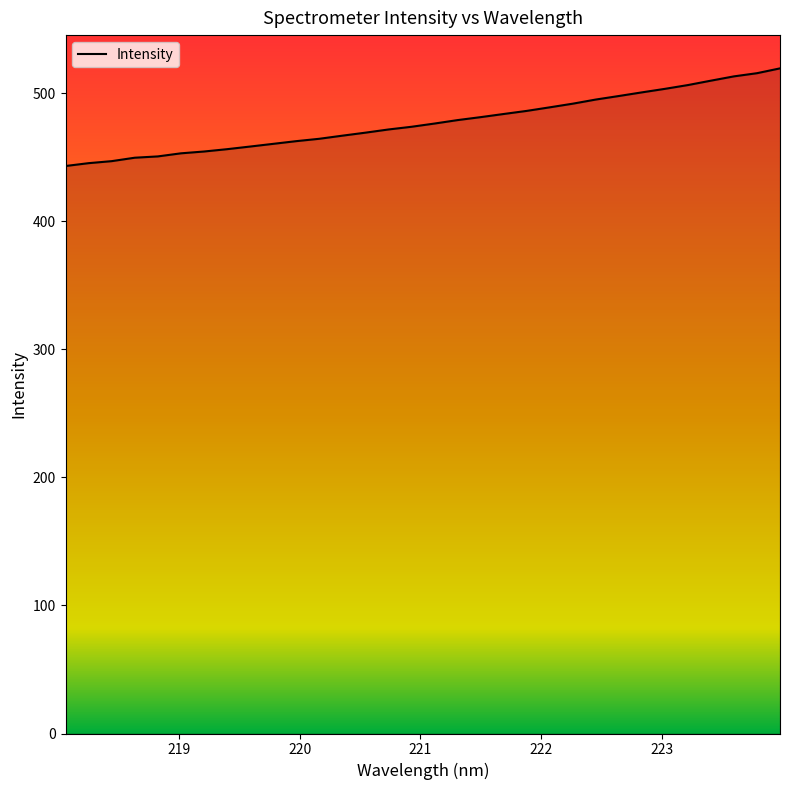

What is the greatest value displayed?

519.3